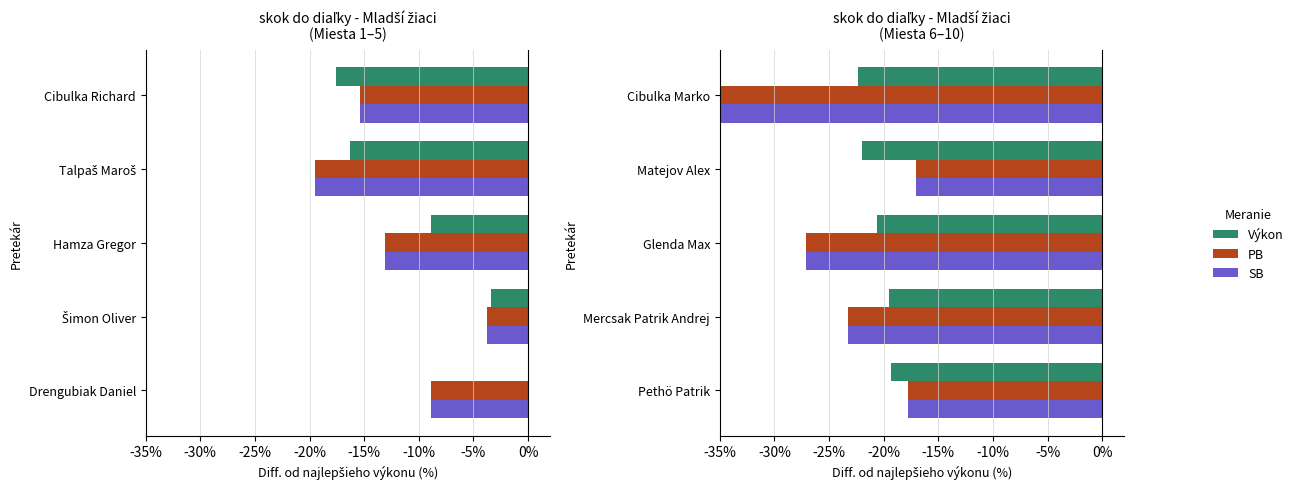

Which series has the largest range (max minus min)?

PB